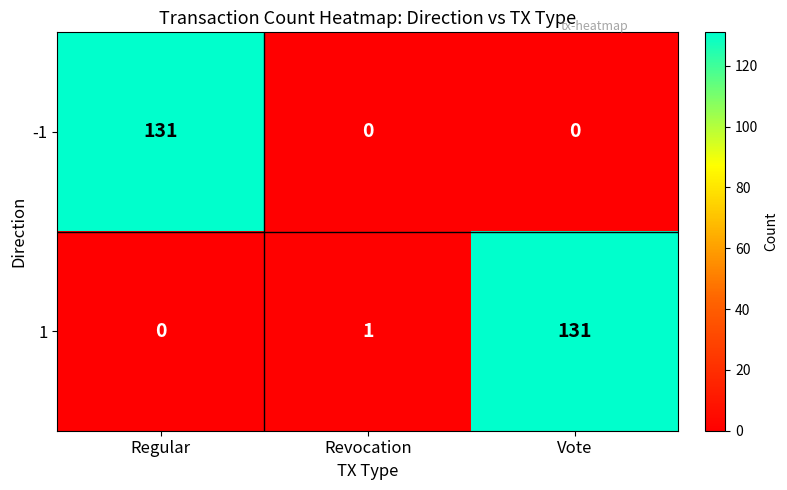

The value of -1 at Regular is 131. True or false?

True